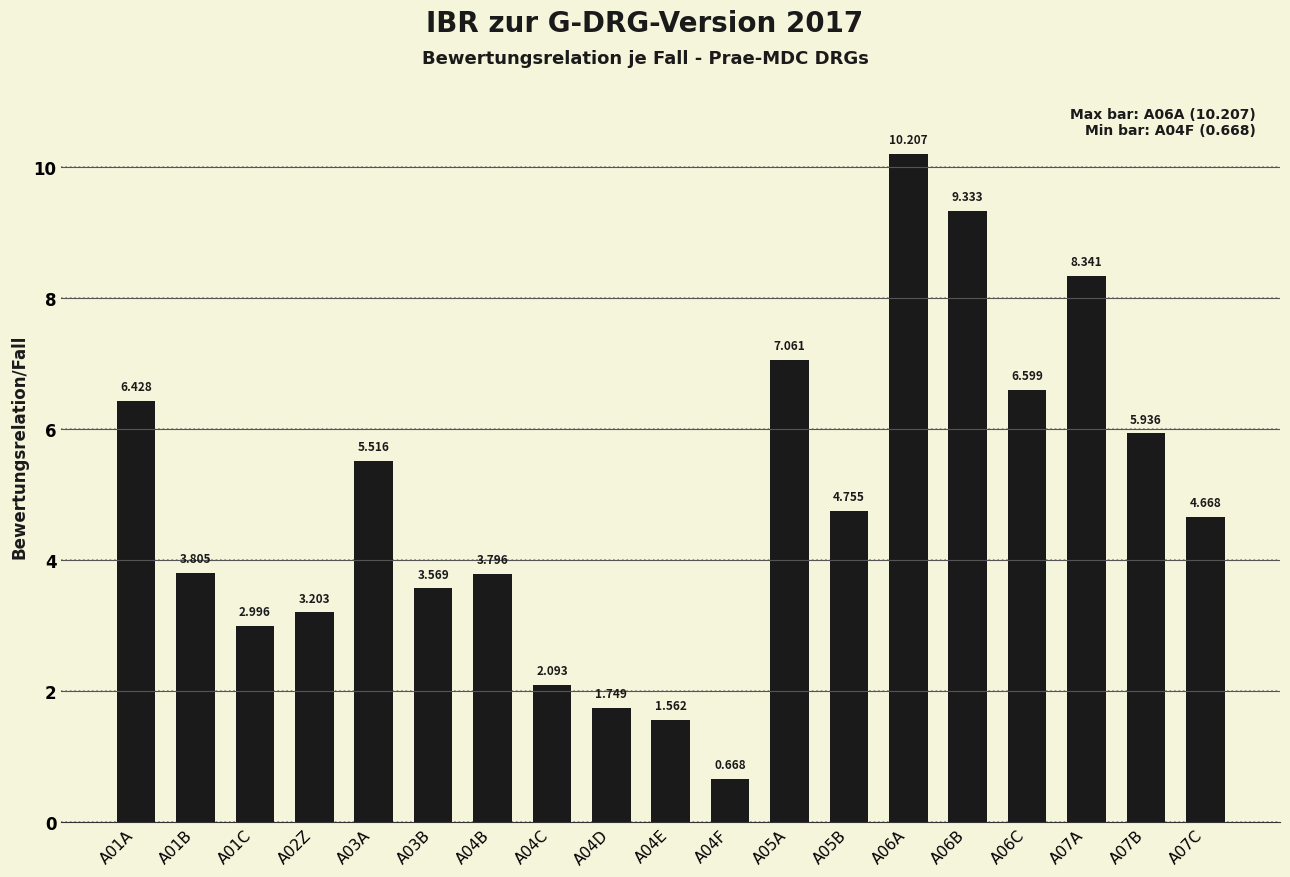

How many data points are less than 4?

9